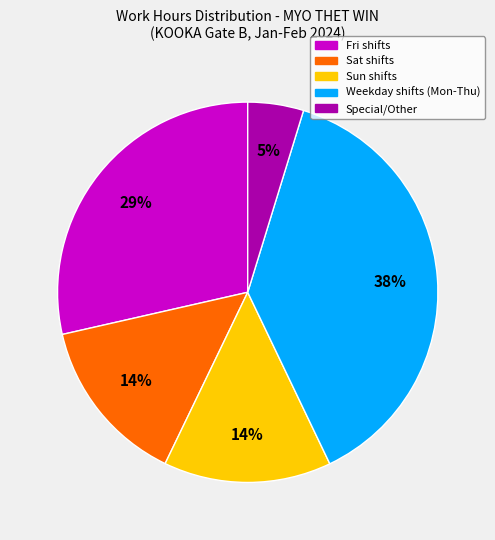

Does any single category account for the majority?

No